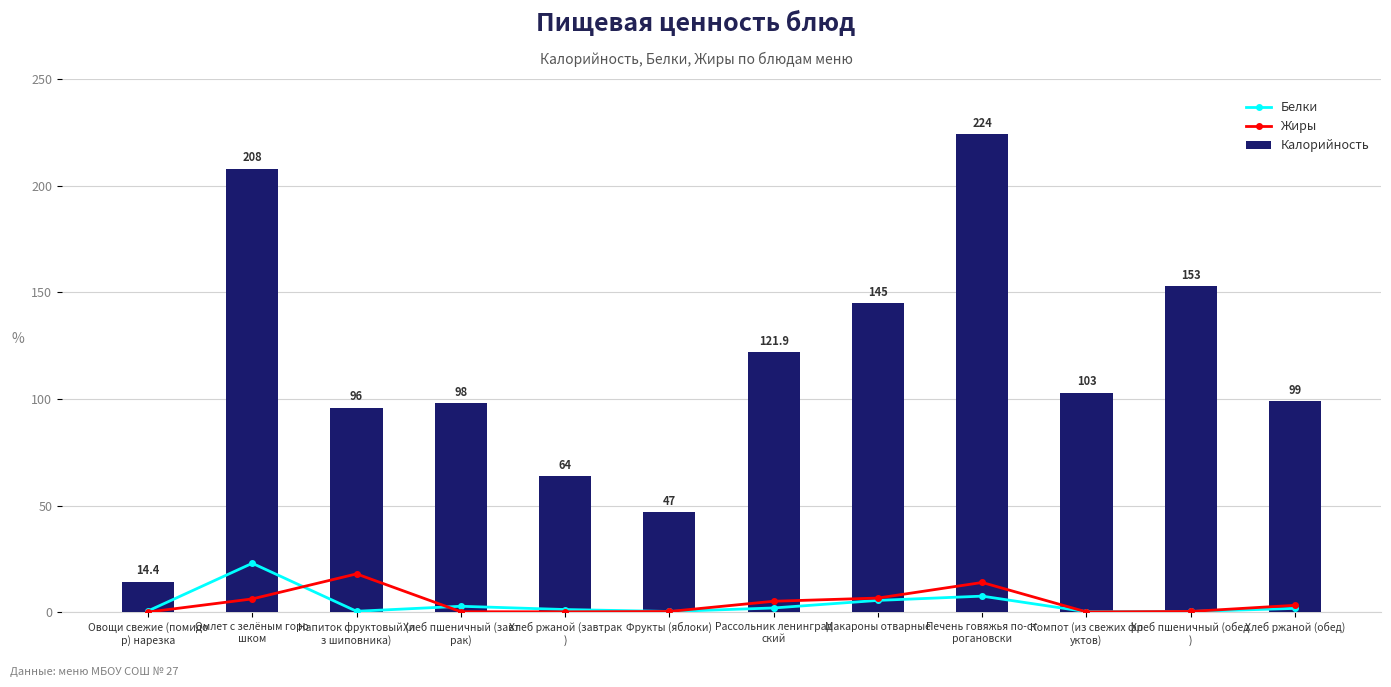

How many values in the Белки series exceed 1?

7